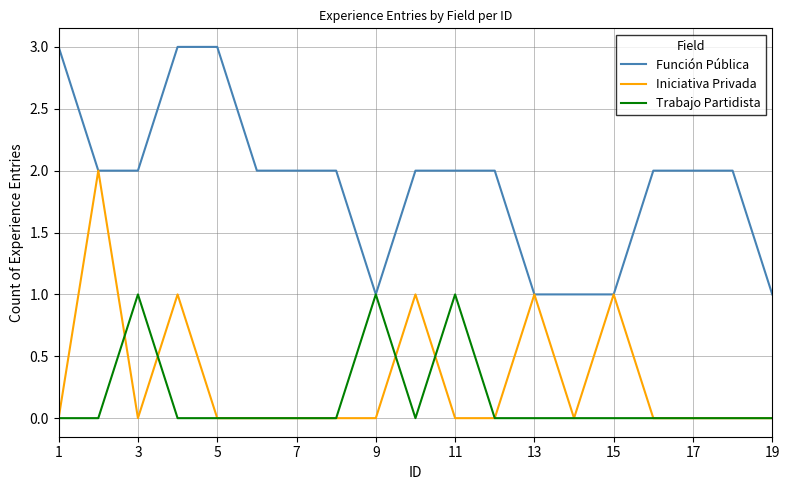

Which series has the largest total across all categories?

Función Pública